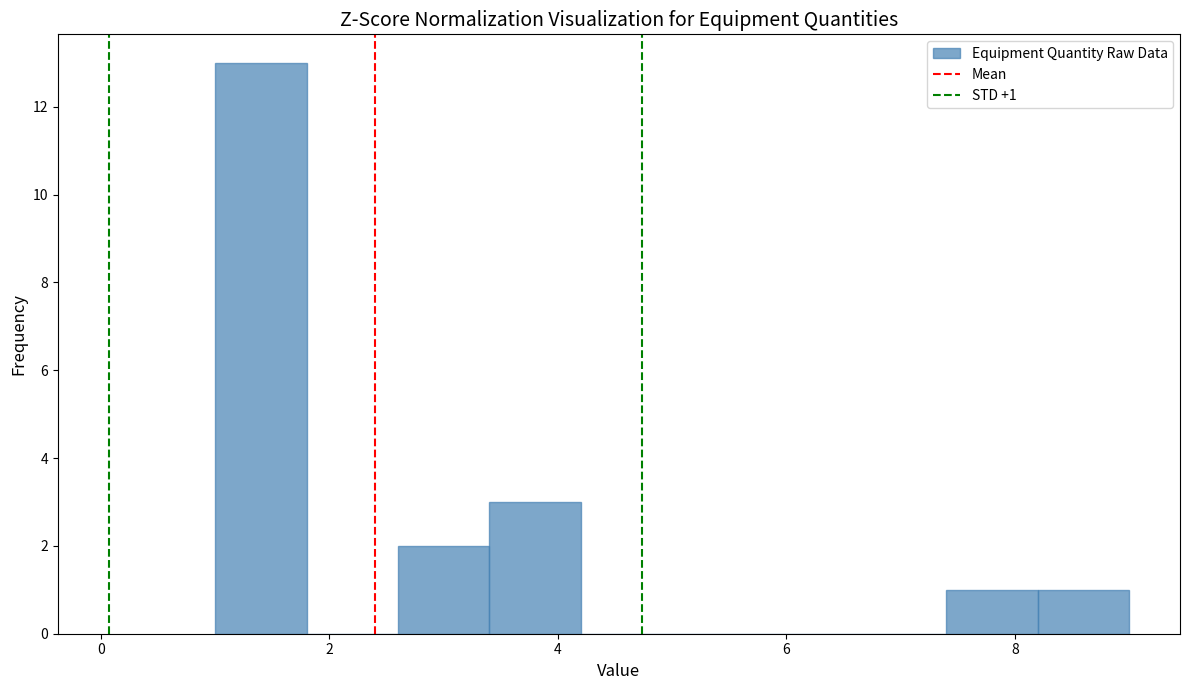

Which range on the x-axis has the tallest bar?

1.0 to 1.8